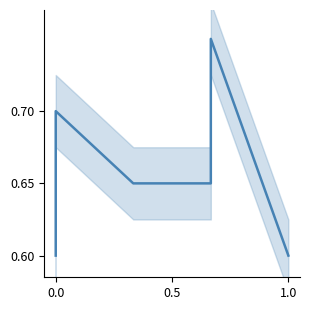

What is the value of the 3rd point from the left?

0.7